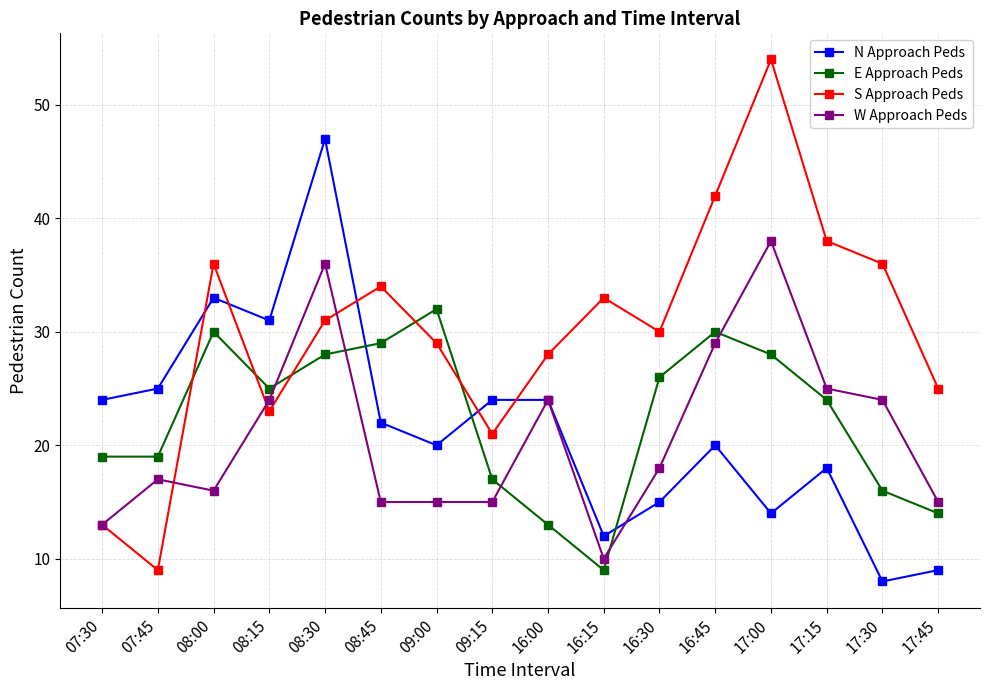

Where does the S Approach Peds series first go above 31?

08:00